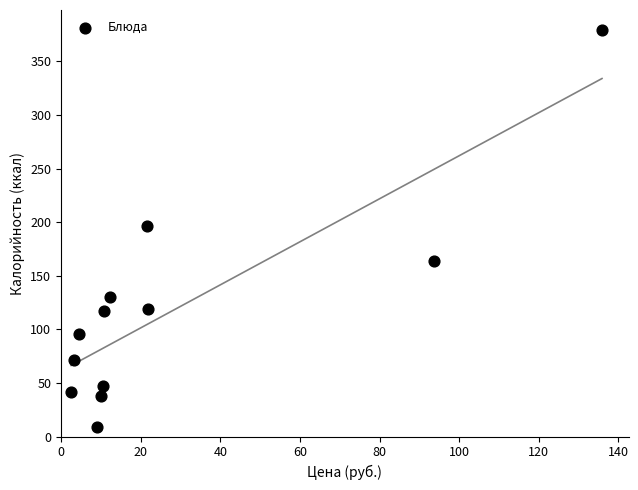

What is the average X value?

28.0